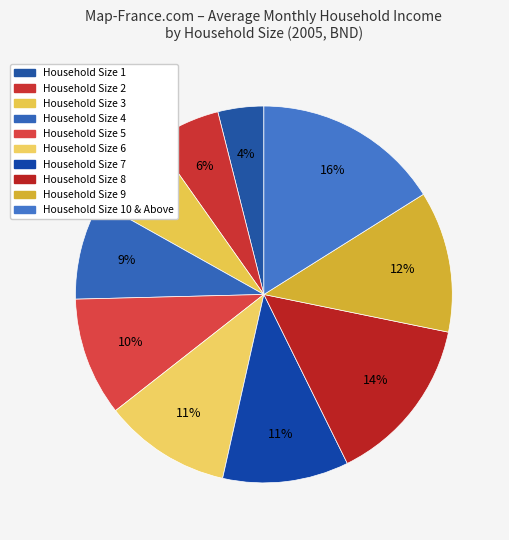

How many slices are in this pie chart?

10